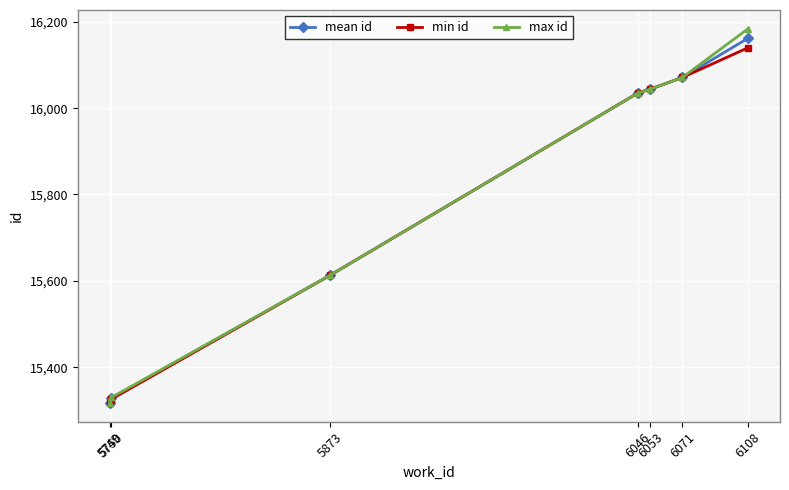

Rank the series by their maximum value, from highest to lowest.

max id, mean id, min id